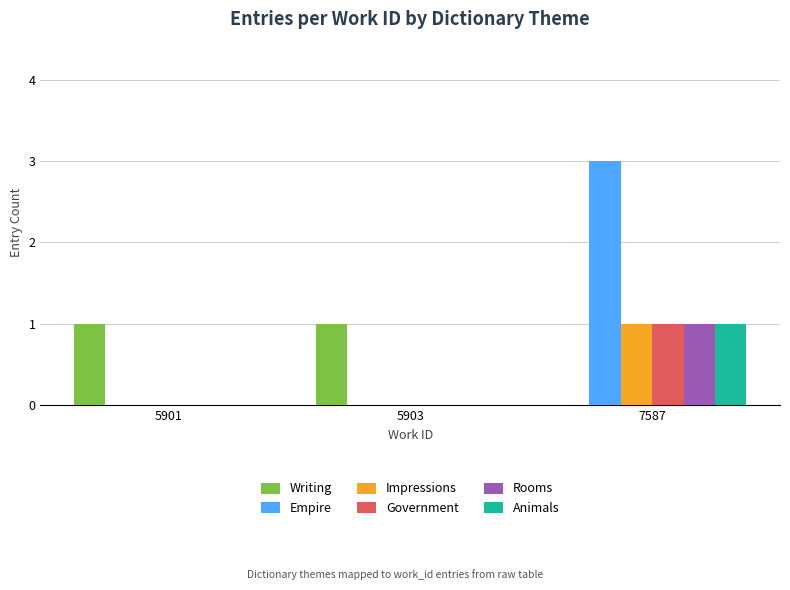

Reading left to right, list all the values displayed in this chart.

Writing: 1	1	0
Empire: 0	0	3
Impressions: 0	0	1
Government: 0	0	1
Rooms: 0	0	1
Animals: 0	0	1